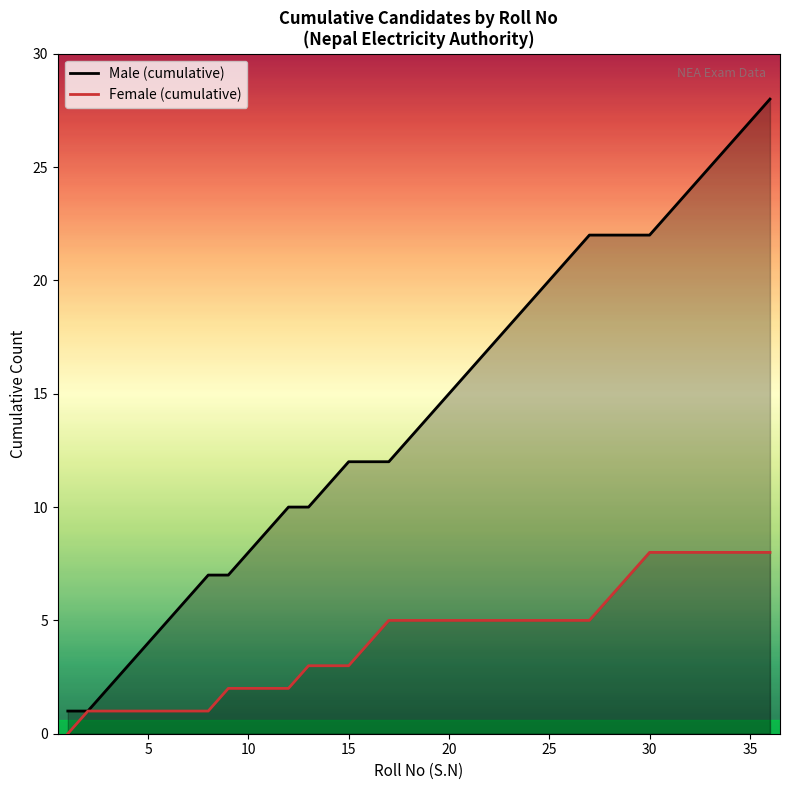

Which series has the largest range (max minus min)?

Male (cumulative)